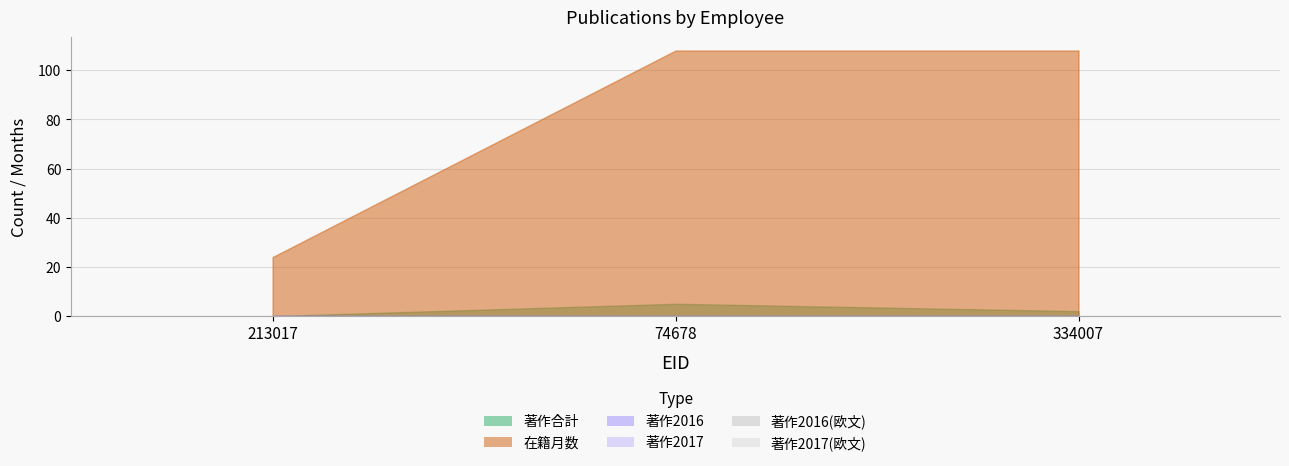

How many categories are shown in the chart?

3